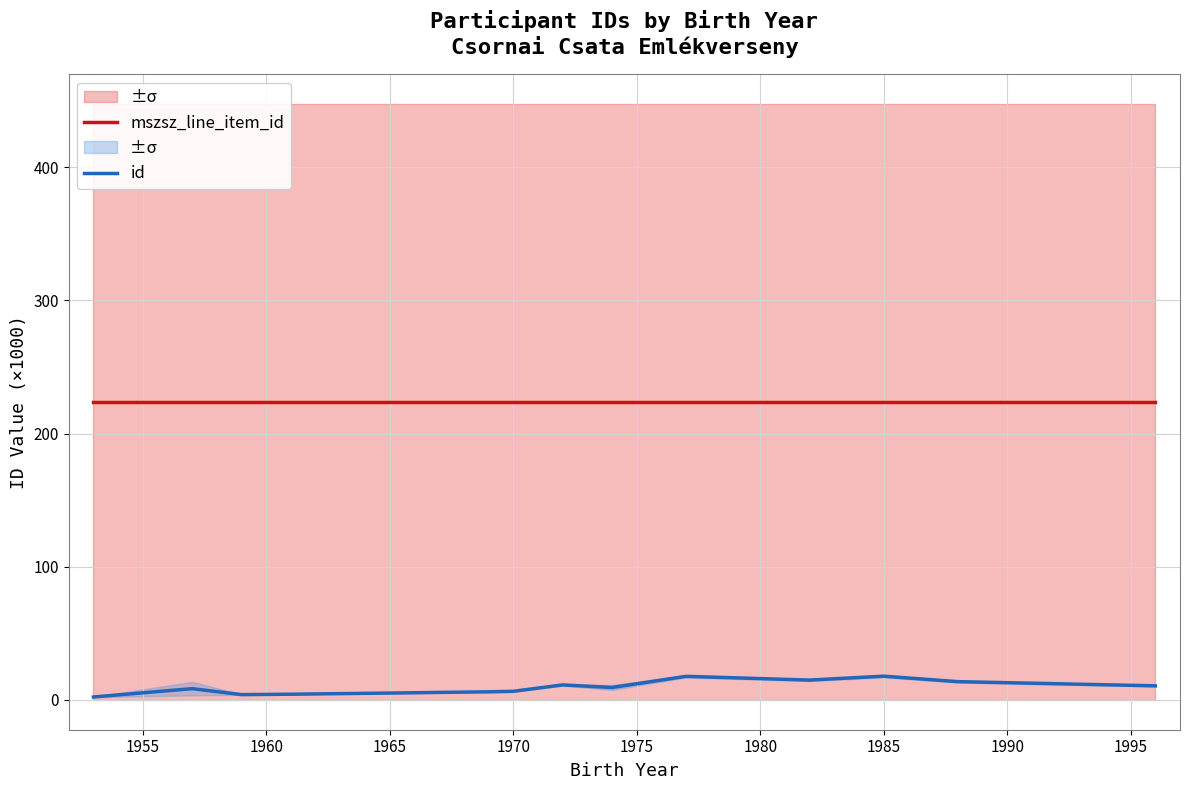

Rank the series by their maximum value, from highest to lowest.

mszsz_line_item_id, id